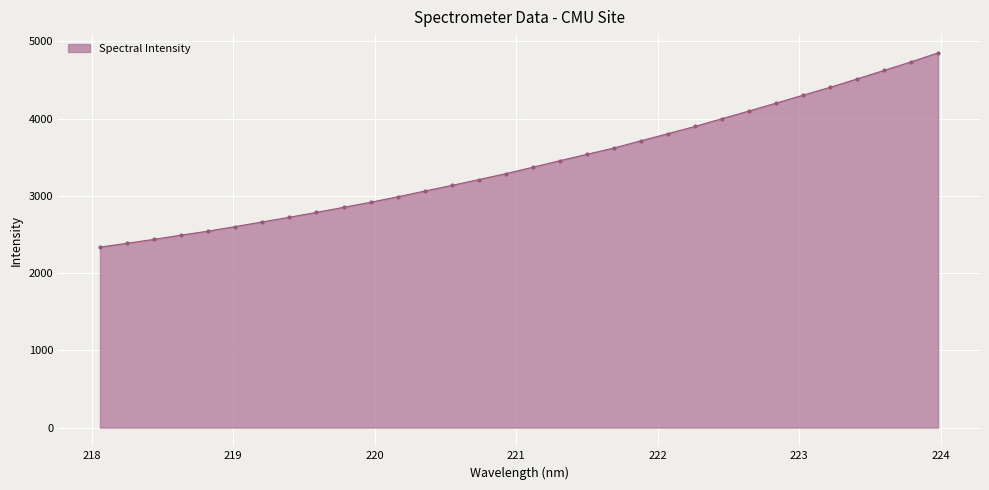

What is the smallest value displayed?

2336.4